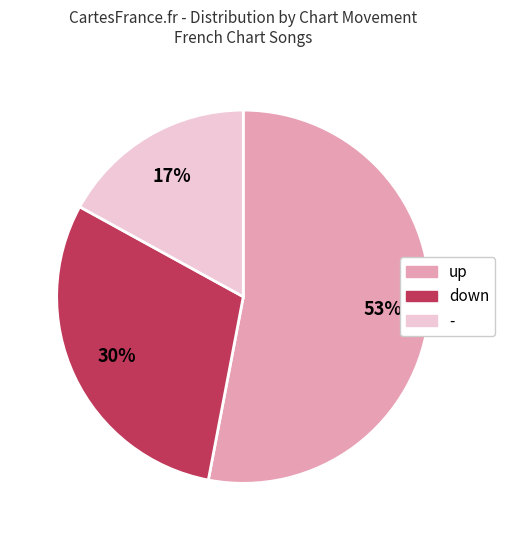

Which category has the biggest portion of the pie?

up